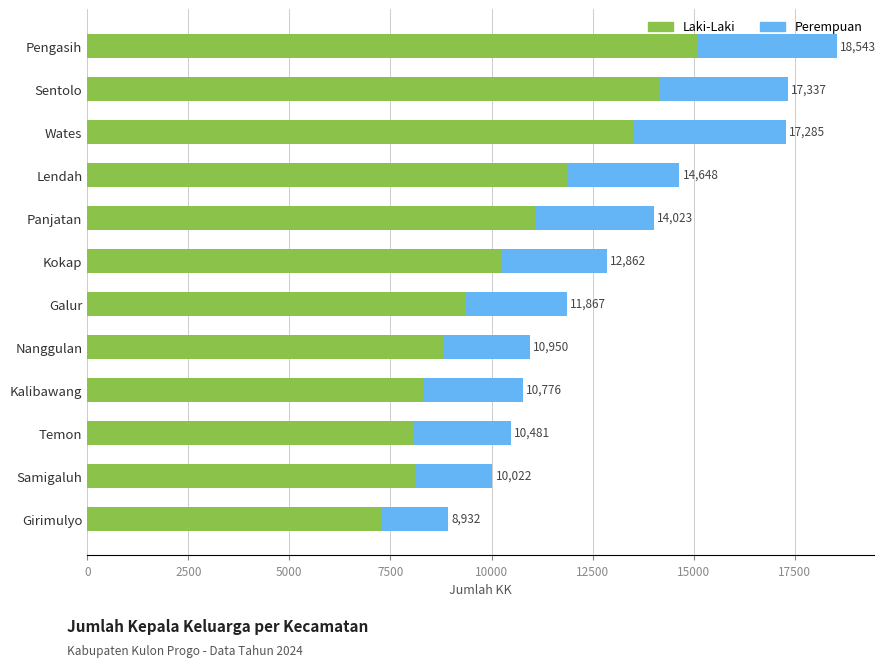

What is the approximate value of Perempuan at Kokap, to the nearest 100?

2600